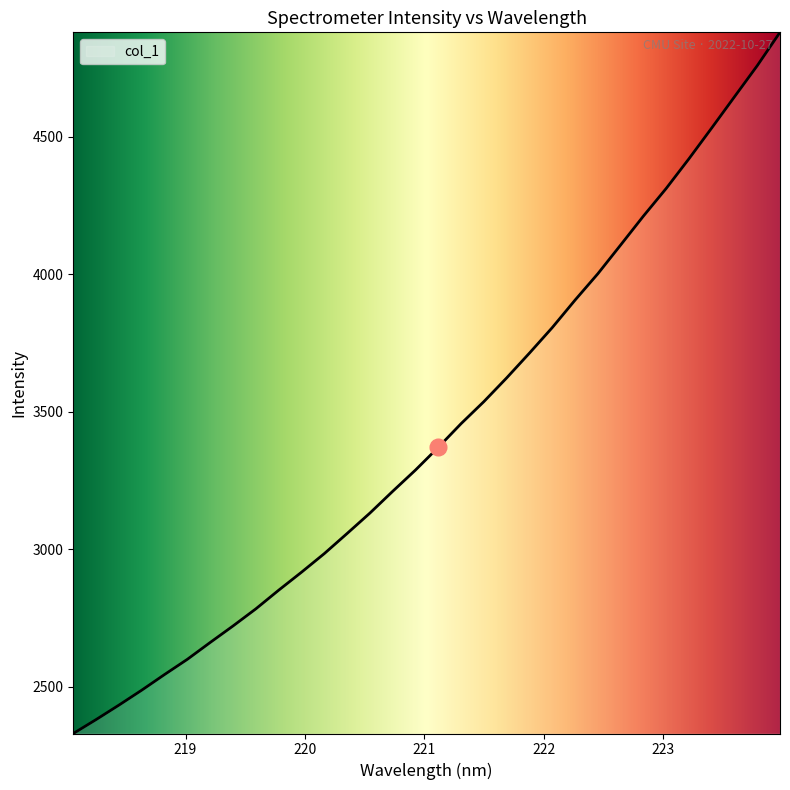

What is the sum of all values?

109654.3